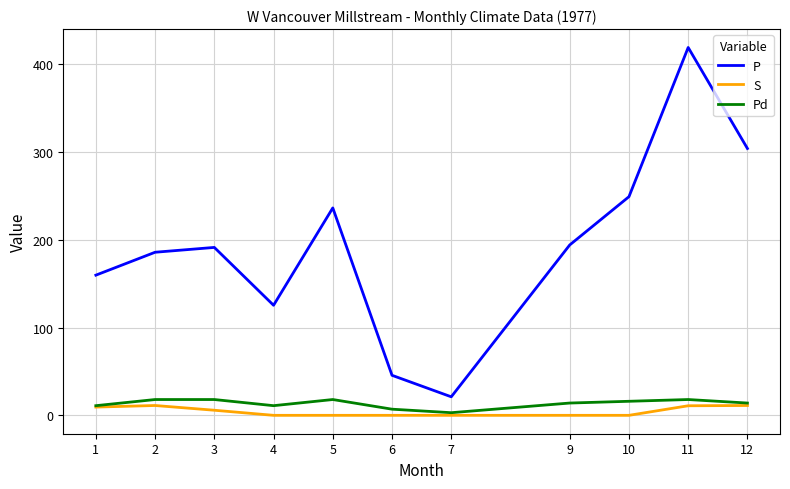

True or false: Pd and P cross at least once.

False